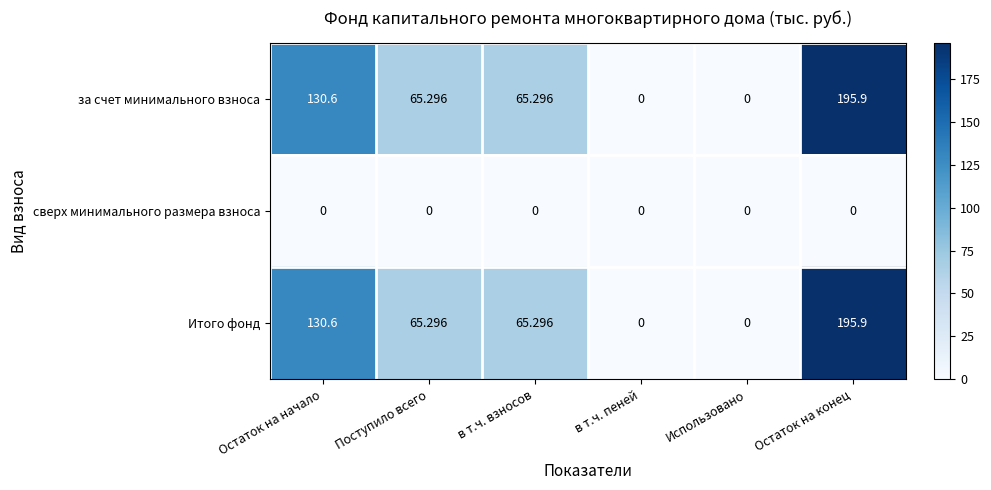

Is the value of Итого фонд at Остаток на конец greater than the value of сверх минимального размера взноса at Поступило всего?

Yes